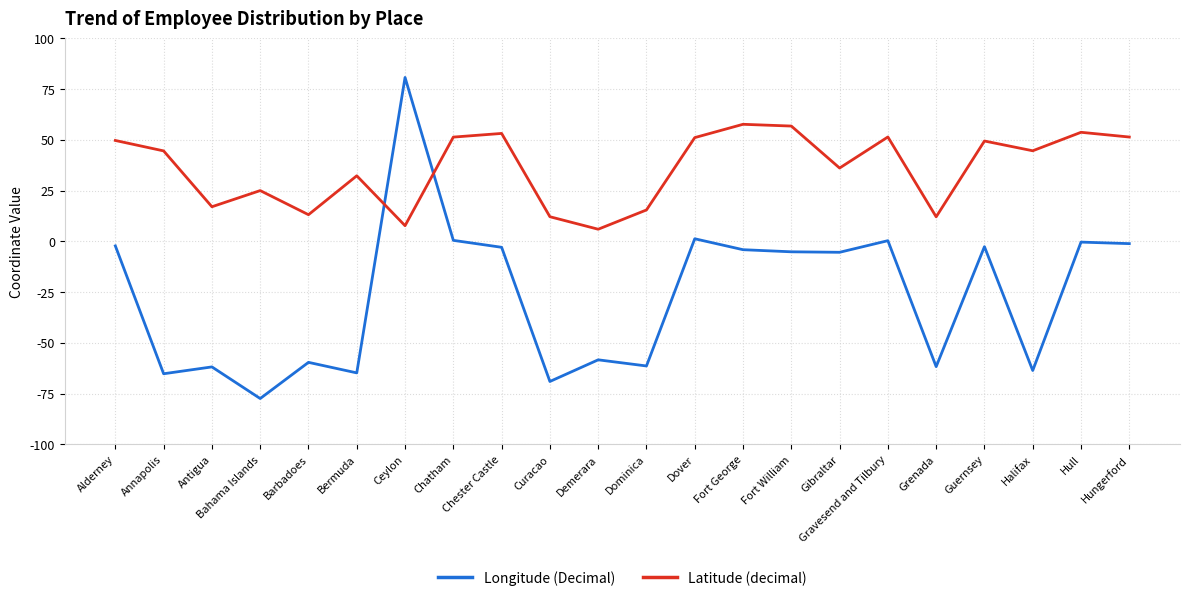

Is it true that Latitude (decimal) equals 3.8 at Curacao?

False